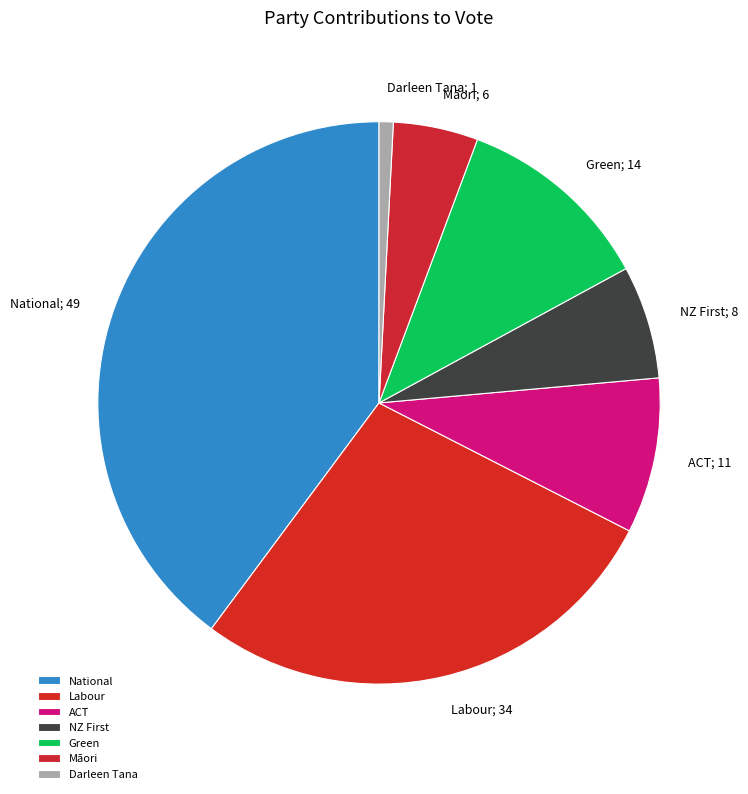

Does any single category account for the majority?

No